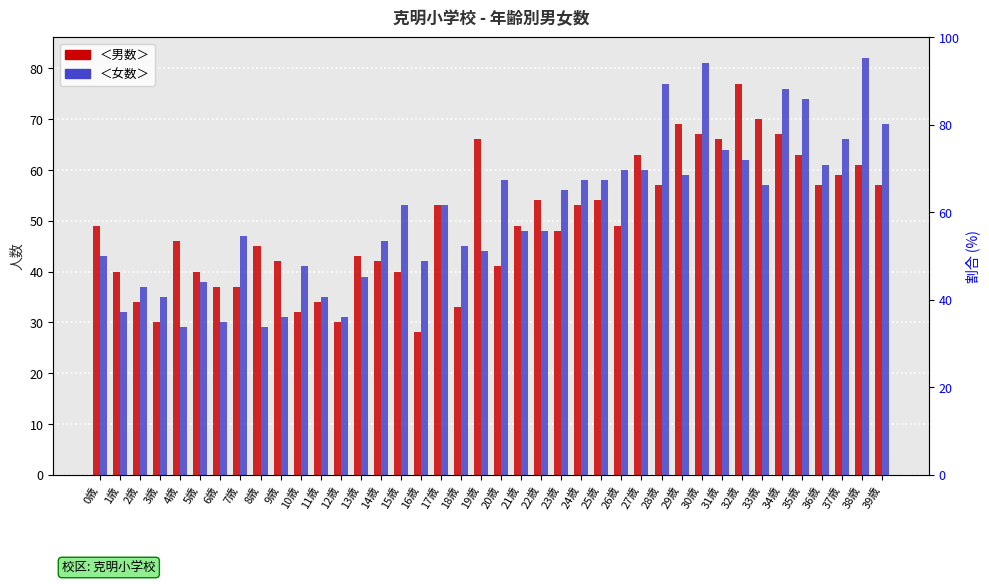

At which label does ＜女数＞ reach its minimum?

4歳